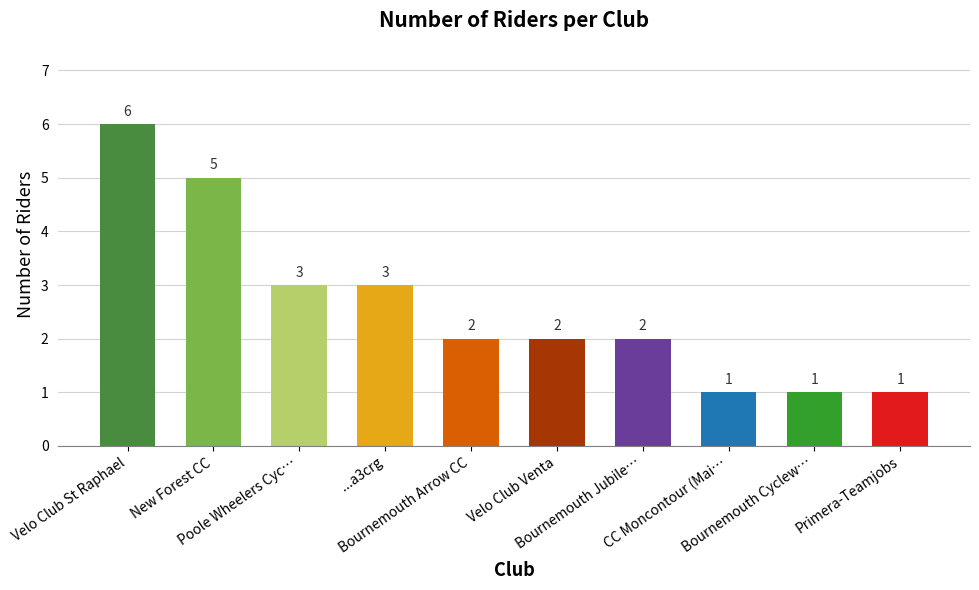

Reading left to right, what are all the values shown in this chart?

6	5	3	3	2	2	2	1	1	1